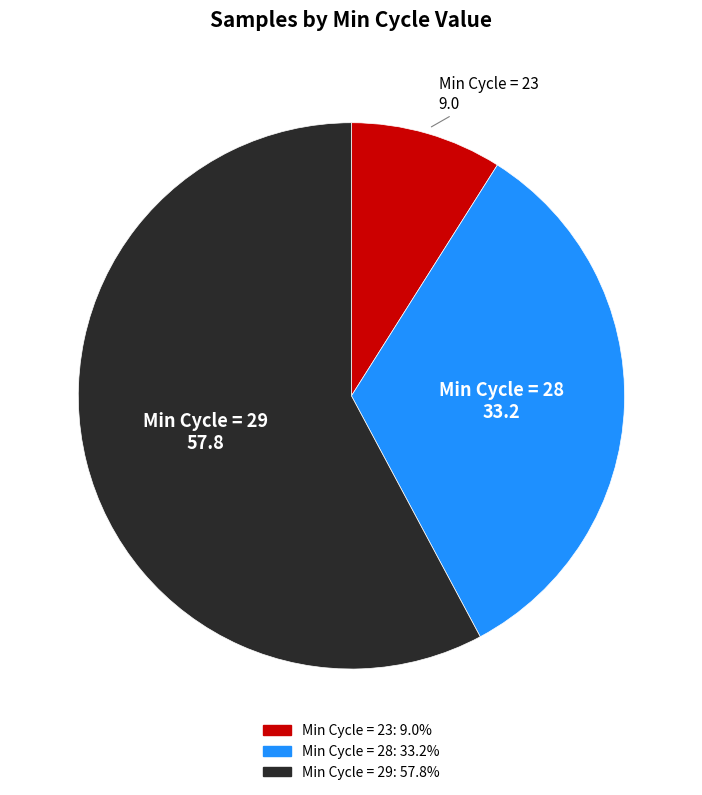

Which has a higher value, Min Cycle = 29 or Min Cycle = 23?

Min Cycle = 29